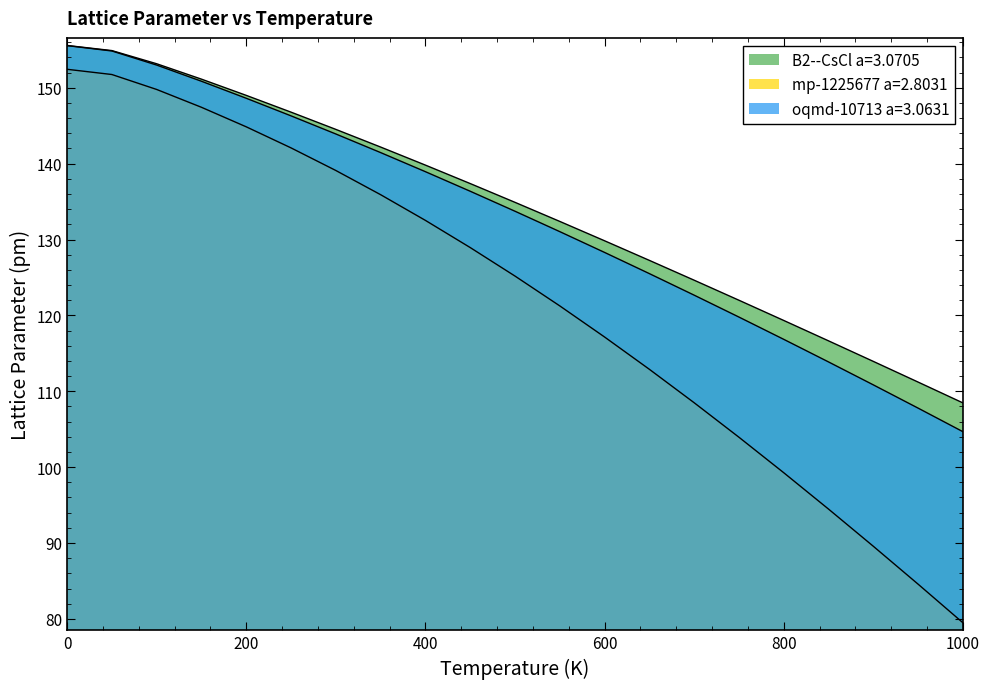

Reading right to left, transcribe all the data shown in this chart.

B2--CsCl a=3.0705: 108.5	111.2	113.9	116.6	119.3	122.0	124.6	127.2	129.8	132.4	134.9	137.4	139.8	142.2	144.5	146.8	149.0	151.1	153.2	154.9	155.6
mp-1225677 a=2.8031: 79.5	84.6	89.6	94.5	99.3	103.9	108.5	112.9	117.1	121.2	125.2	128.9	132.5	135.9	139.1	142.1	144.9	147.4	149.8	151.8	152.4
oqmd-10713 a=3.0631: 104.7	107.8	110.8	113.9	116.8	119.8	122.7	125.5	128.3	131.0	133.7	136.4	138.9	141.5	143.9	146.3	148.6	150.9	153.0	154.9	155.6